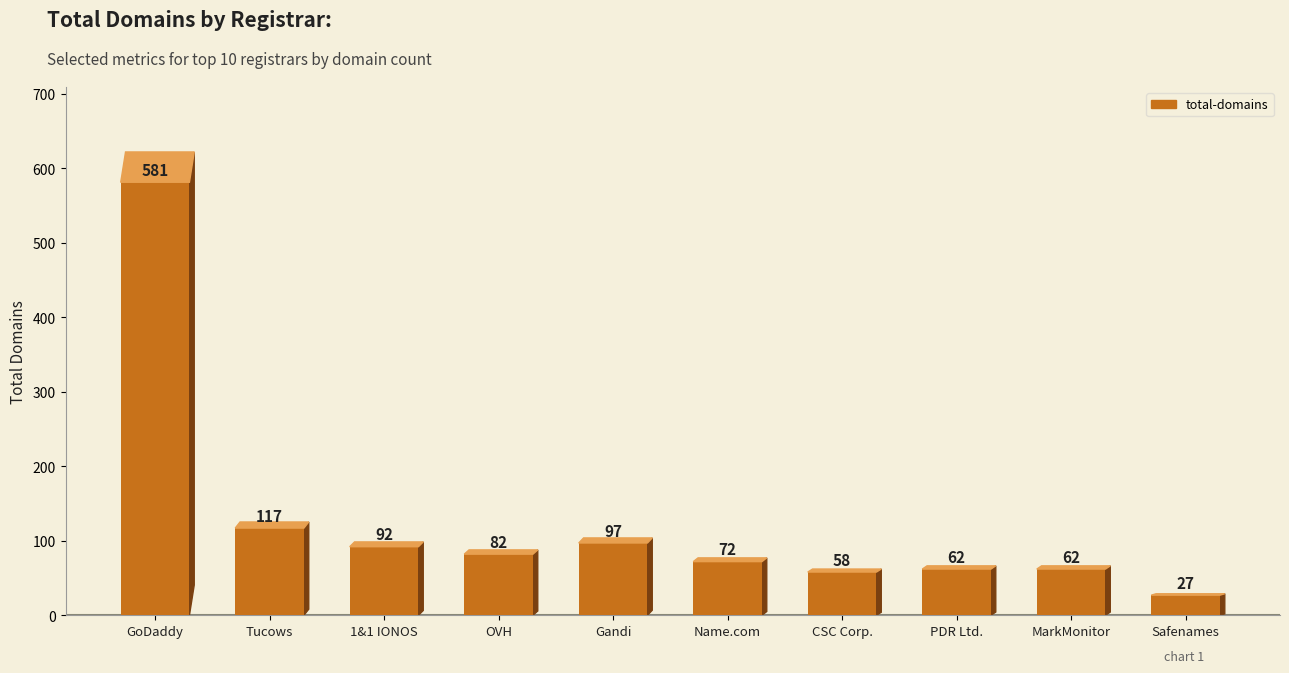

What position from the right is GoDaddy?

10